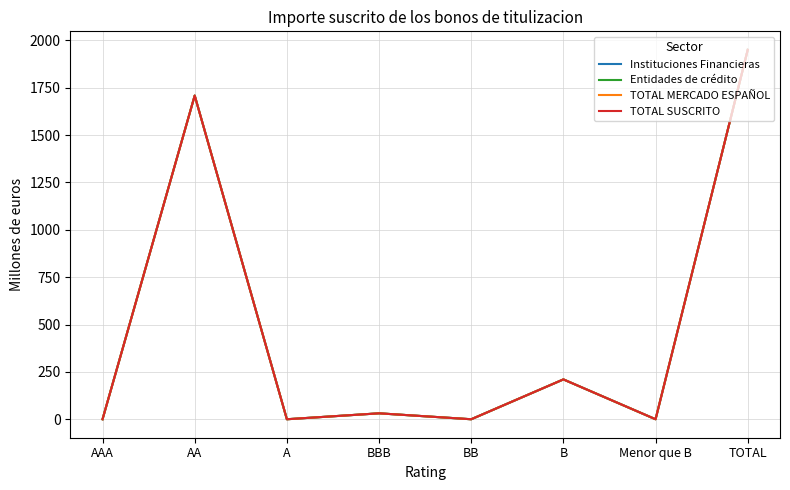

What is the maximum value for TOTAL SUSCRITO?

1950.0